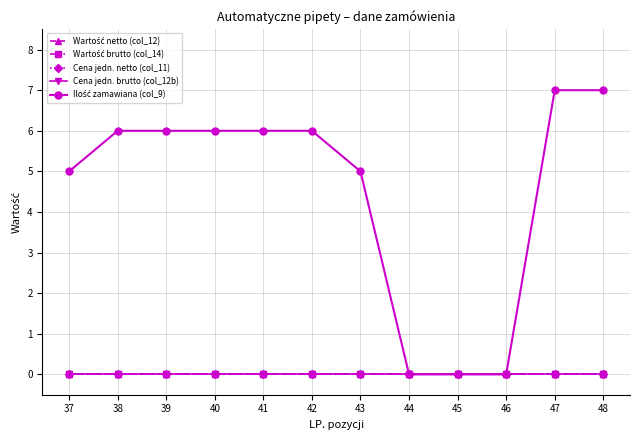

Which series has the largest total across all categories?

Ilość zamawiana (col_9)